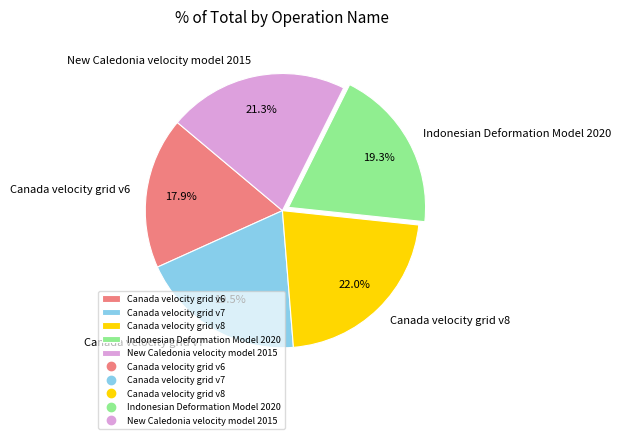

What percentage is the Indonesian Deformation Model 2020 slice, to the nearest percent?

19%